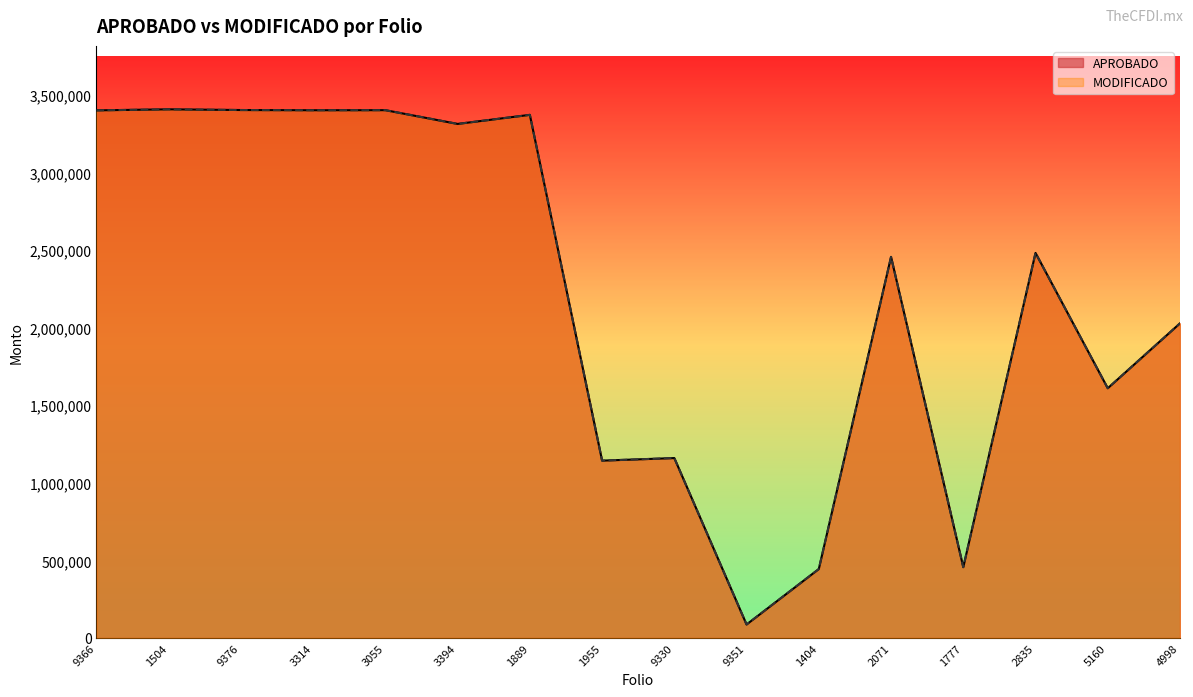

Where is the first local maximum for MODIFICADO?

1504